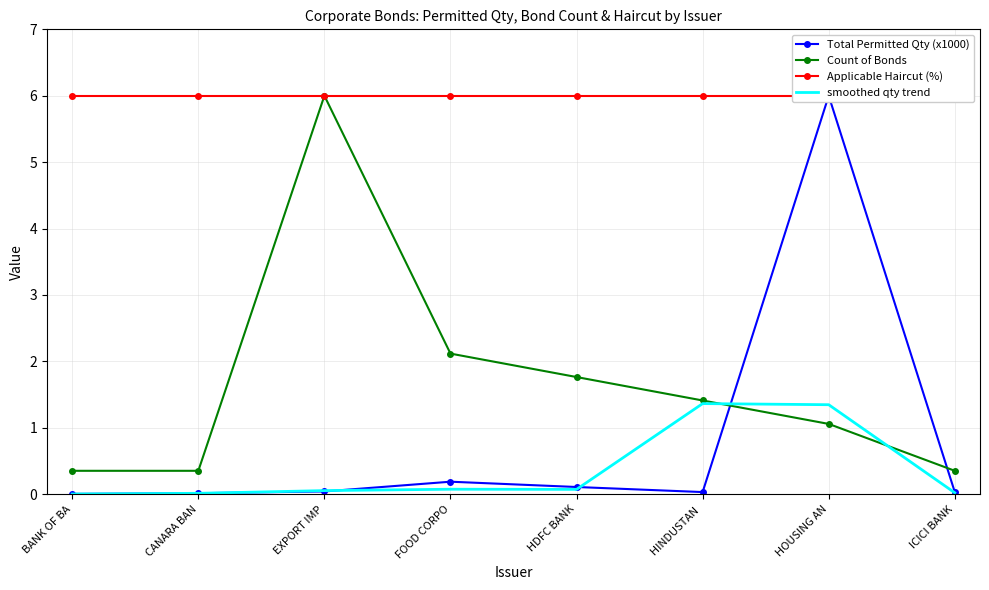

What is the sum of the Applicable Haircut (%) values at HOUSING AN and HINDUSTAN ?

12.0